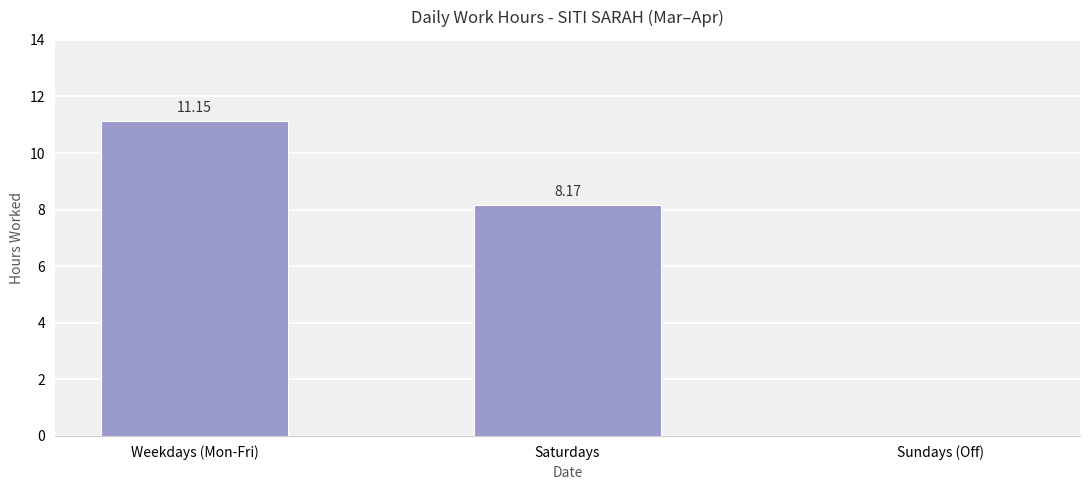

Approximately how many times larger is the value at Weekdays (Mon-Fri) compared to Saturdays?

1.4